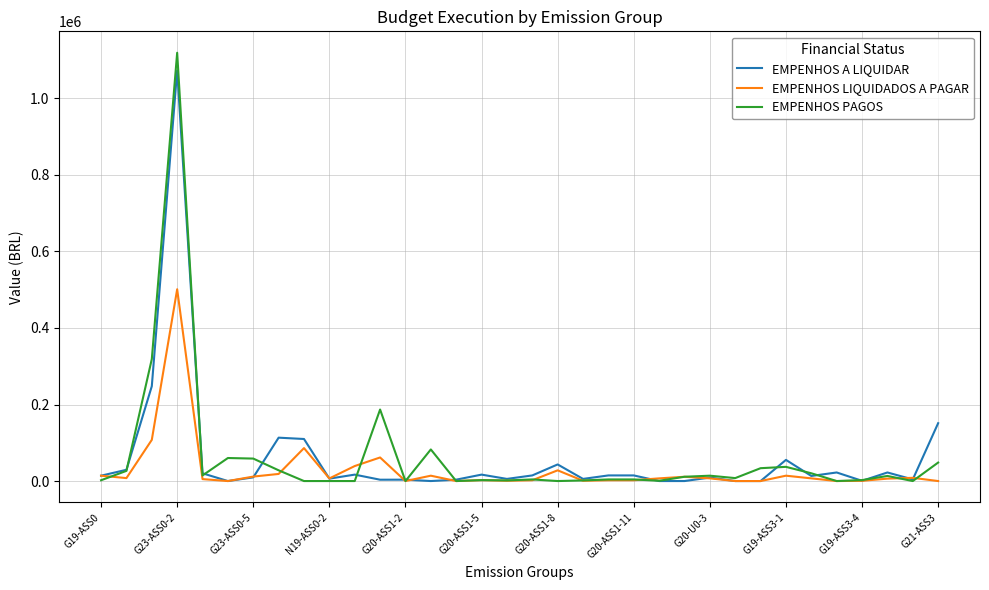

What is the greatest value displayed?

1119300.0